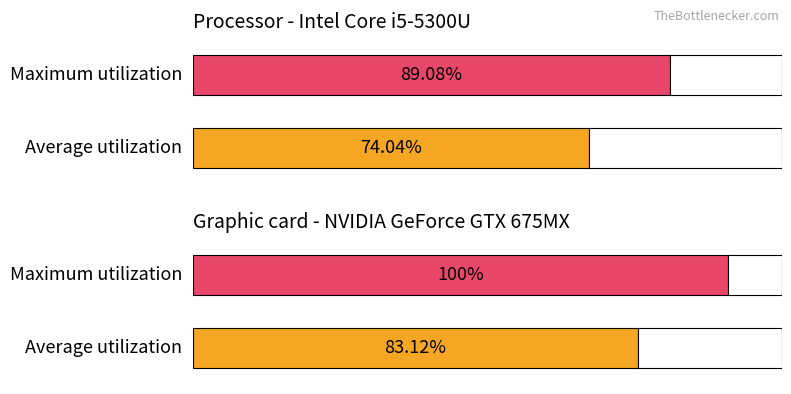

How many values in the Maximum utilization series are below 100?

1